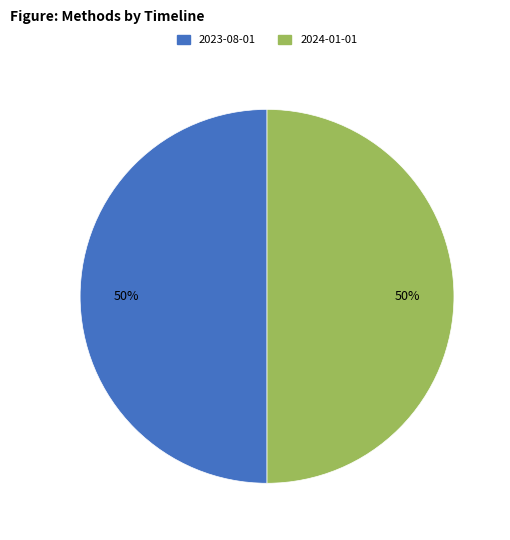

How many segments does this pie chart have?

2